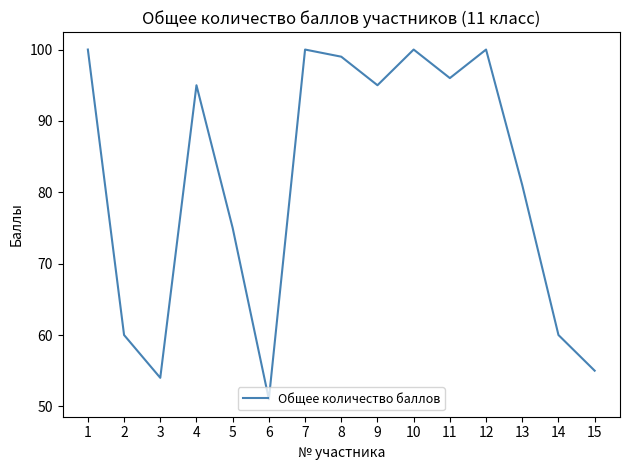

What value does the data have at 8, to the nearest 10?

100